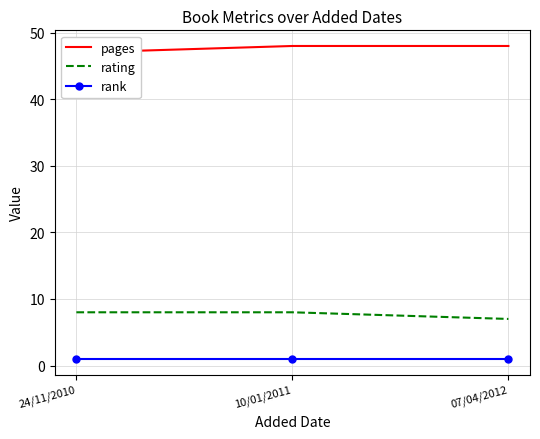

What is the sum of all rank values?

3